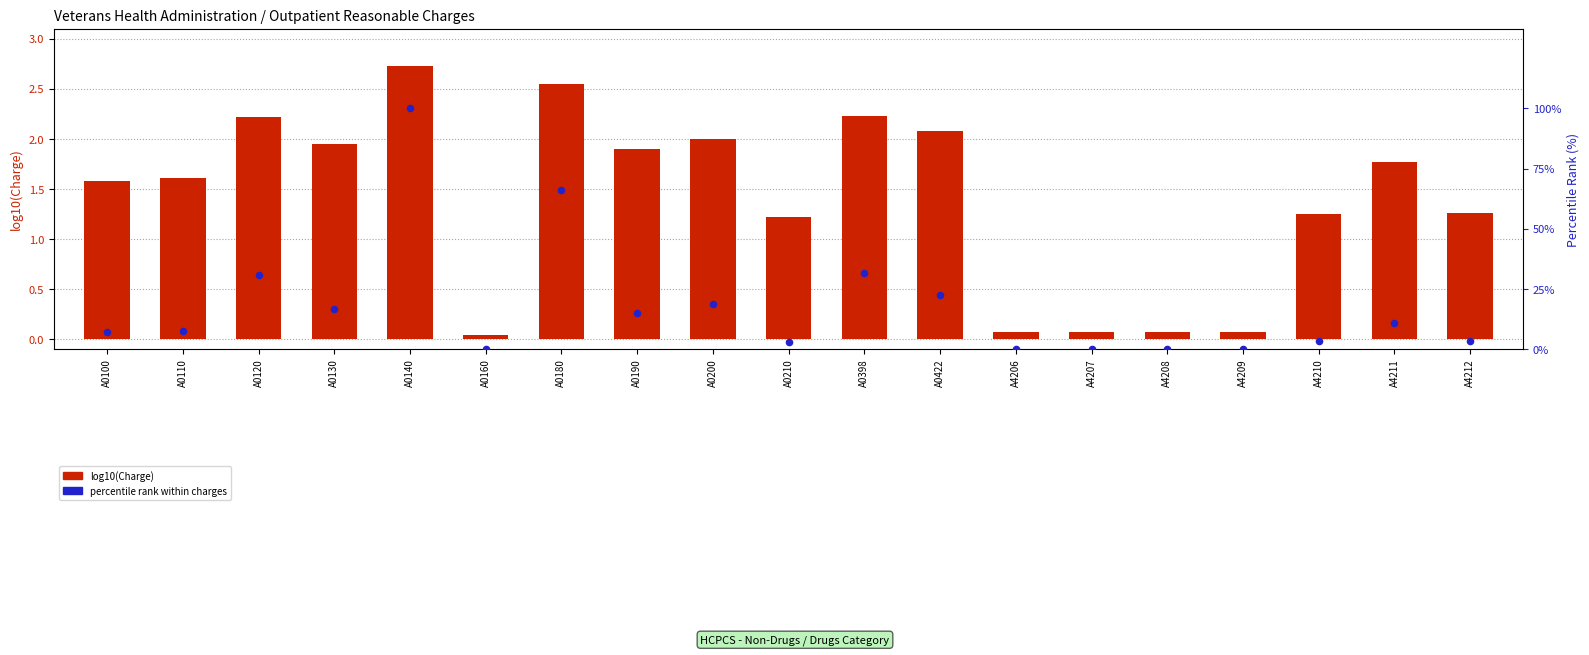

Is the value of percentile rank within charges at A0210 greater than the value of log10(Charge) at A0110?

Yes